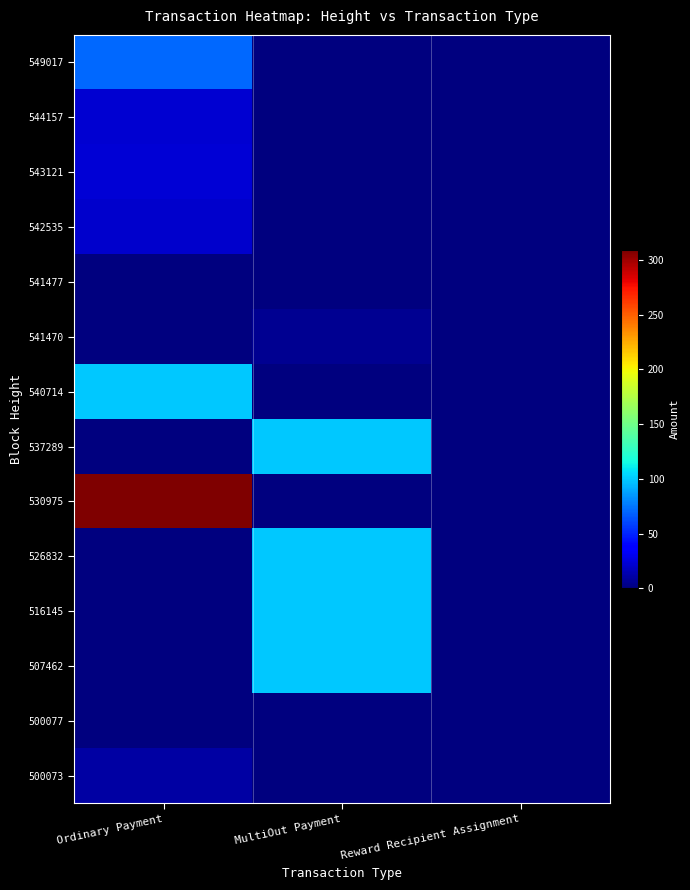

At how many categories does at least one series exceed 204?

1